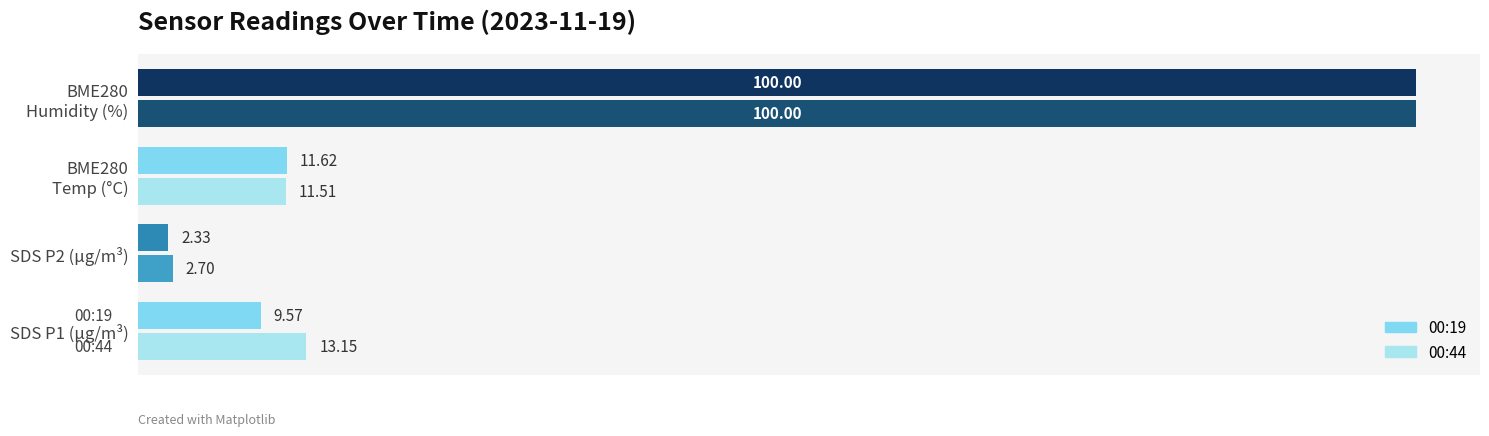

At which category is the sum across all series the highest?

BME280
Humidity (%)